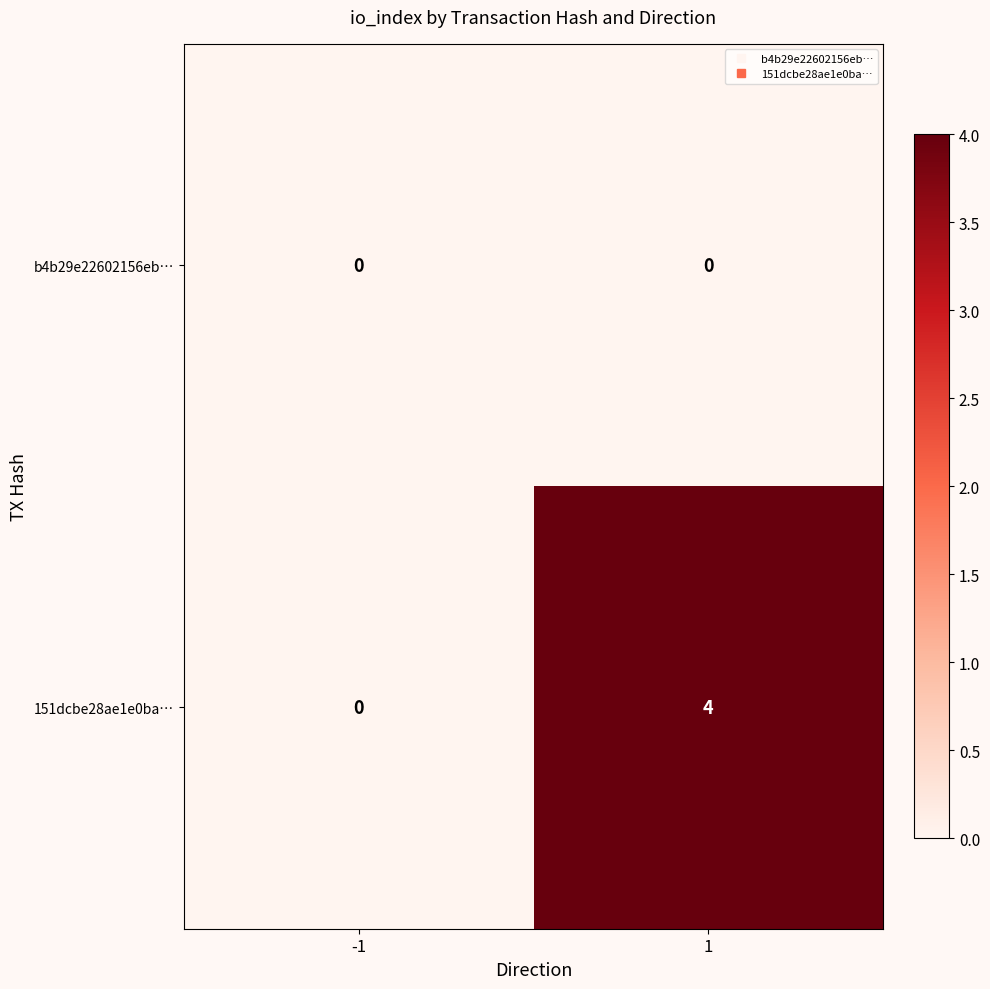

Which series changed the most between -1 and 1?

151dcbe28ae1e0ba…